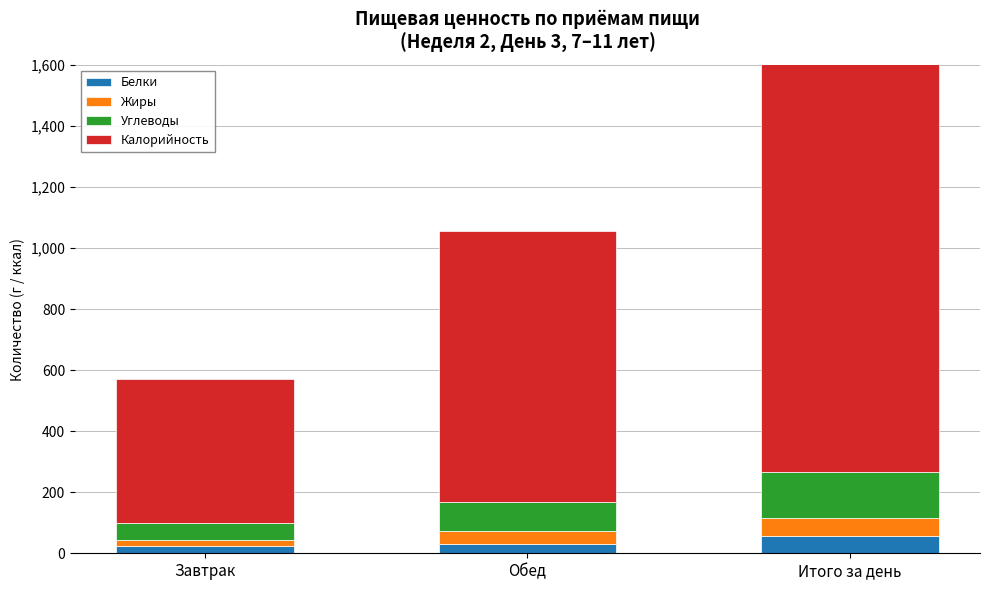

What is the label of the 2nd bar from the left?

Обед